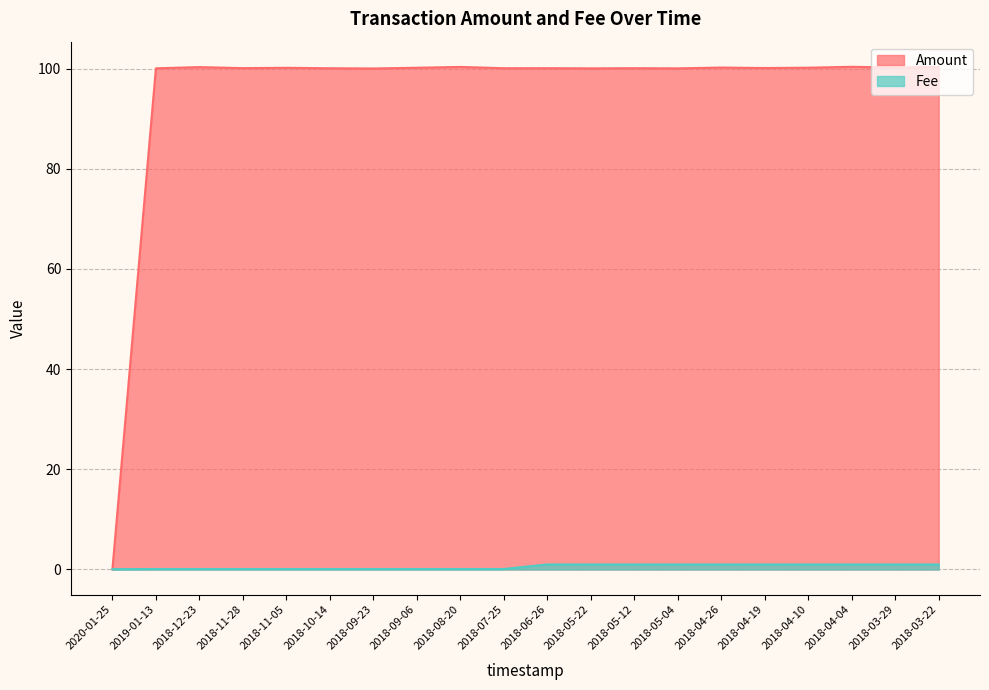

Reading left to right, transcribe all the data shown in this chart.

Amount: 0.0	100.1	100.3	100.1	100.2	100.1	100.0	100.2	100.3	100.1	100.1	100.1	100.1	100.1	100.2	100.1	100.2	100.4	100.2	100.3
Fee: 0.1	0.1	0.1	0.1	0.1	0.1	0.1	0.1	0.1	0.1	1.0	1.0	1.0	1.0	1.0	1.0	1.0	1.0	1.0	1.0